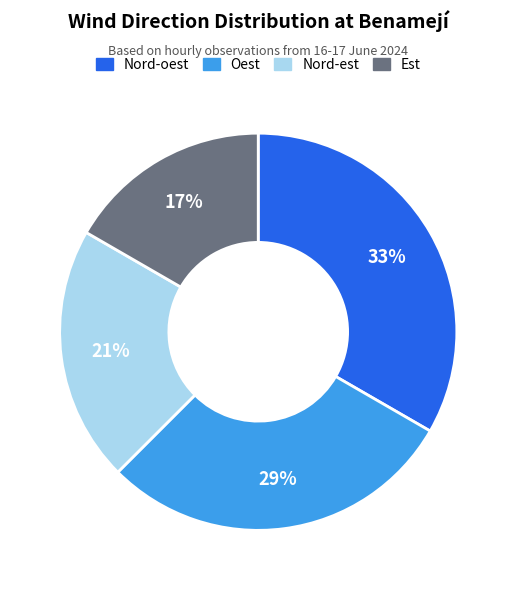

Which category has the biggest portion of the pie?

Nord-oest